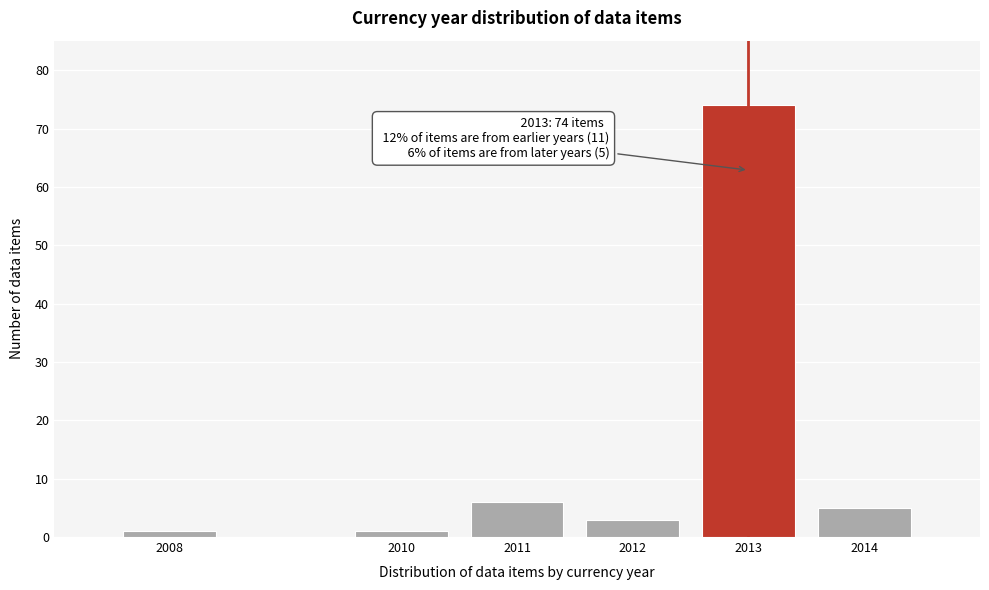

Reading left to right, list all the values displayed in this chart.

1	1	6	3	74	5